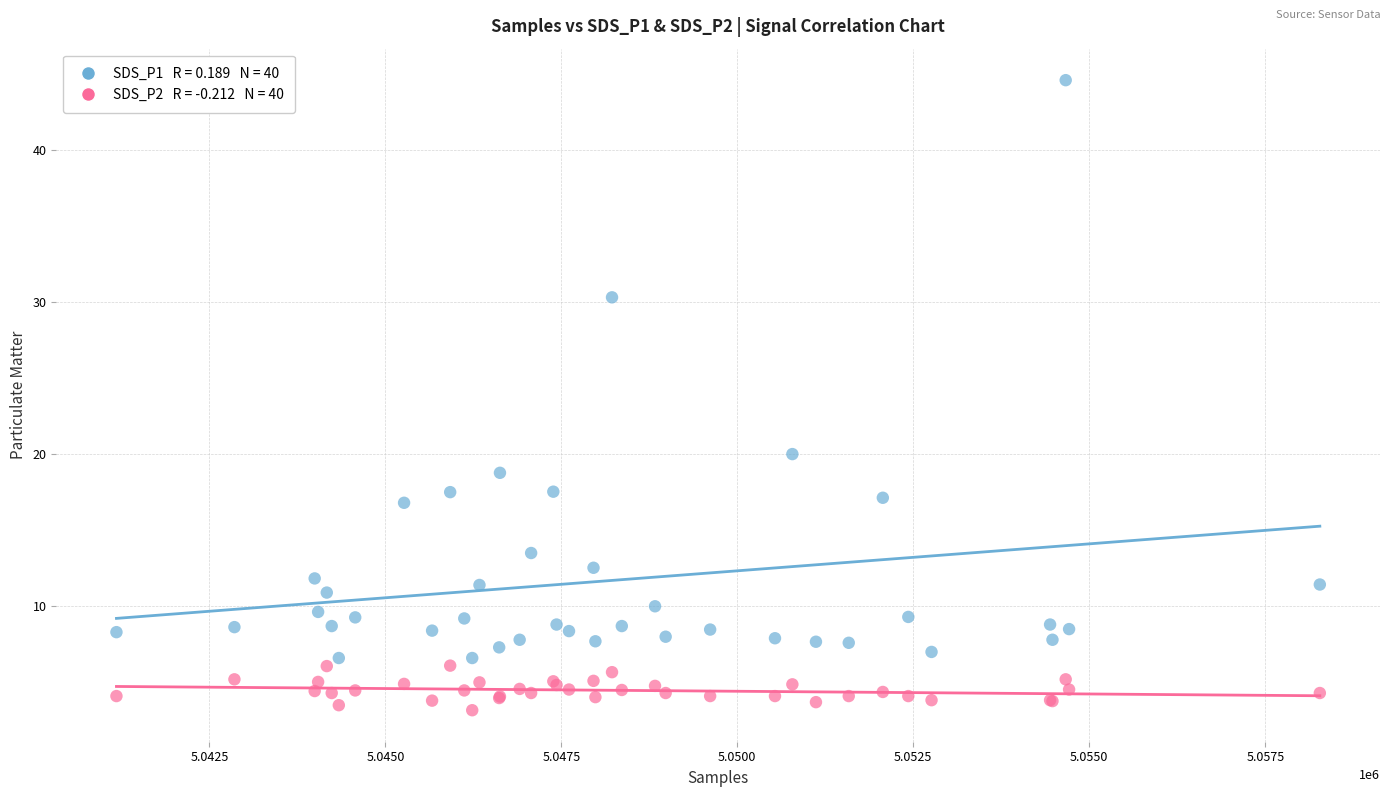

Across all series, what Y value is closest to 23?

20.0